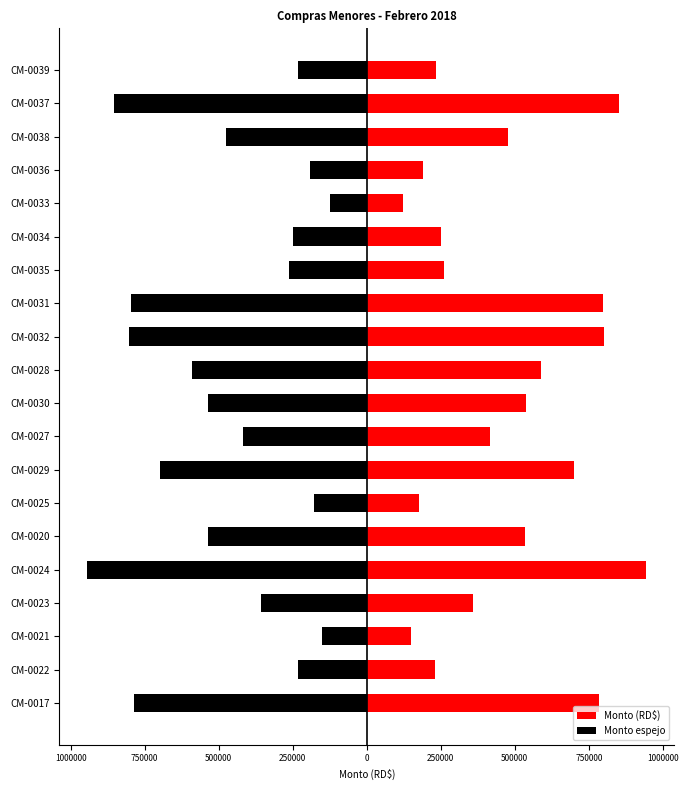

What value does the Monto espejo series have at CM-0035?

-262255.0